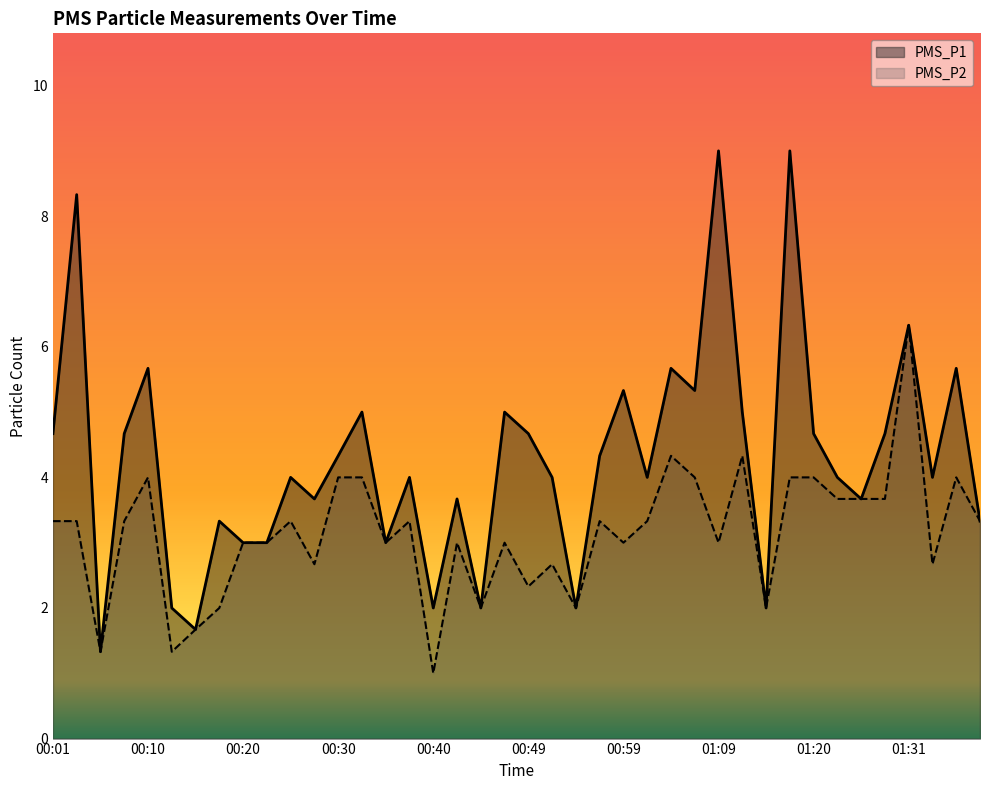

List the labels in order of PMS_P1 value, largest first.

01:09, 01:17, 00:03, 01:31, 00:10, 01:04, 01:36, 00:59, 01:07, 00:32, 00:47, 01:12, 00:01, 00:08, 00:49, 01:20, 01:28, 00:30, 00:57, 00:25, 00:37, 00:52, 01:02, 01:22, 01:33, 00:27, 00:42, 01:26, 00:18, 01:38, 00:20, 00:23, 00:35, 00:13, 00:40, 00:44, 00:54, 01:15, 00:15, 00:06